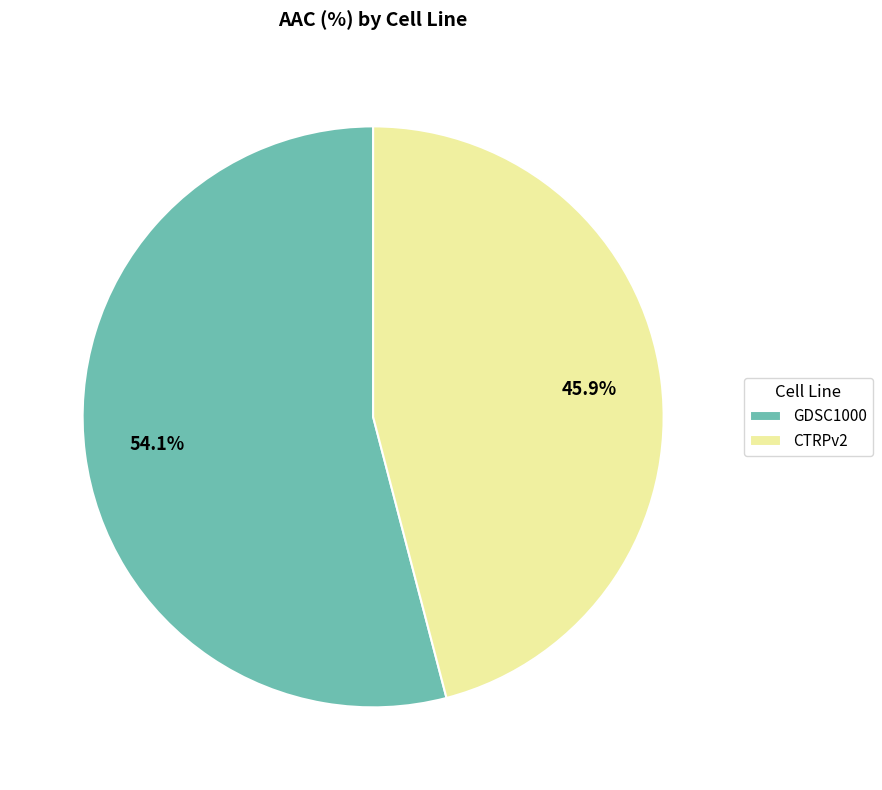

Count the number of slices in the pie.

2